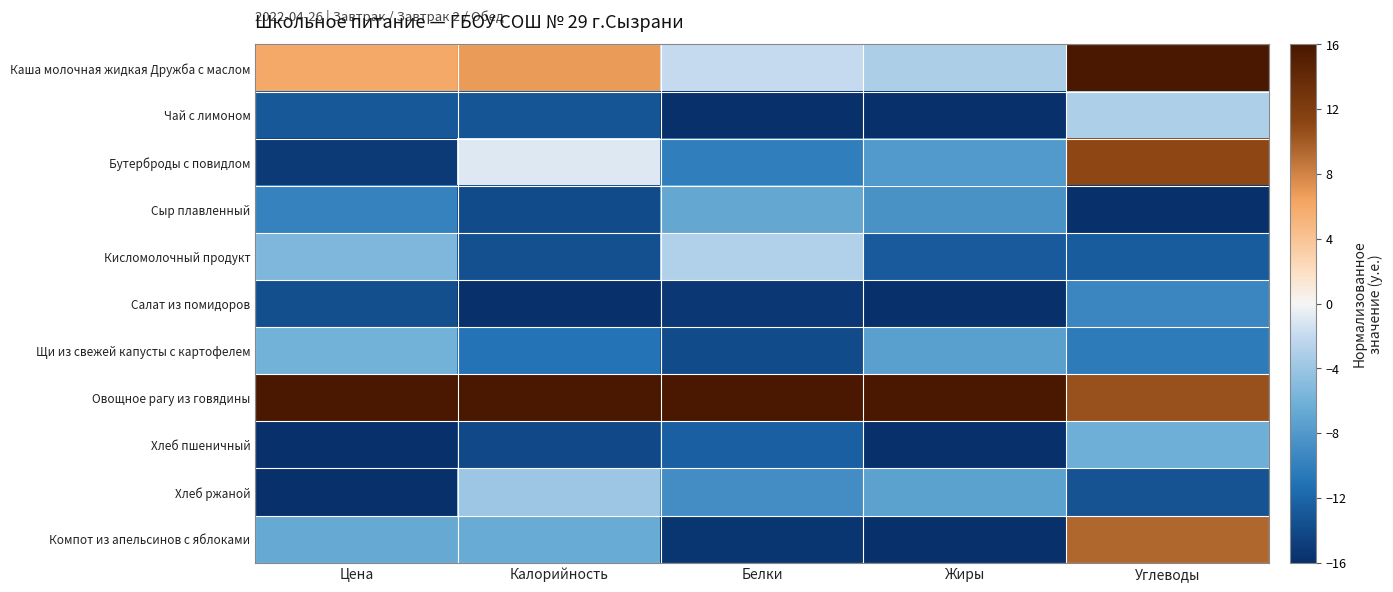

At Жиры, list the series in order from largest to smallest.

Овощное рагу из говядины, Каша молочная жидкая Дружба с маслом, Хлеб ржаной, Щи из свежей капусты с картофелем, Бутерброды с повидлом, Сыр плавленный, Кисломолочный продукт, Чай с лимоном, Хлеб пшеничный, Салат из помидоров, Компот из апельсинов с яблоками